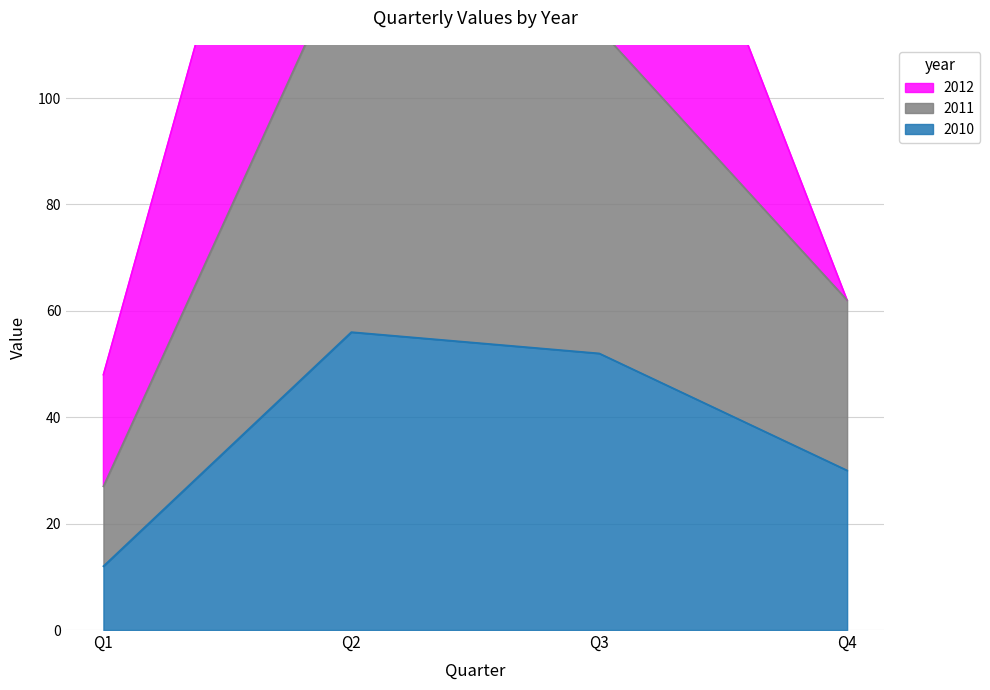

How many data points in 2011 are less than 113?

2